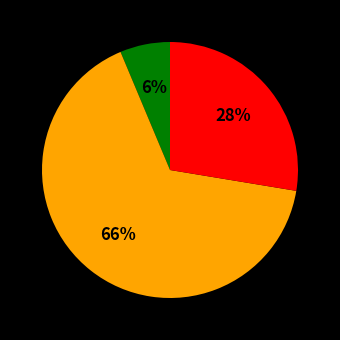

How many segments does this pie chart have?

3